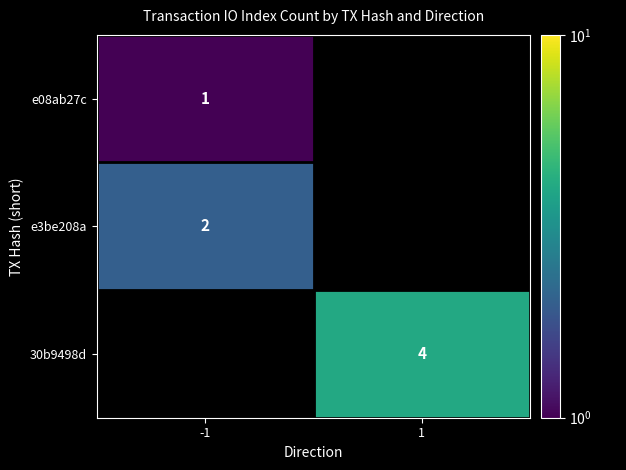

Which has a higher value, -1 or 1?

1